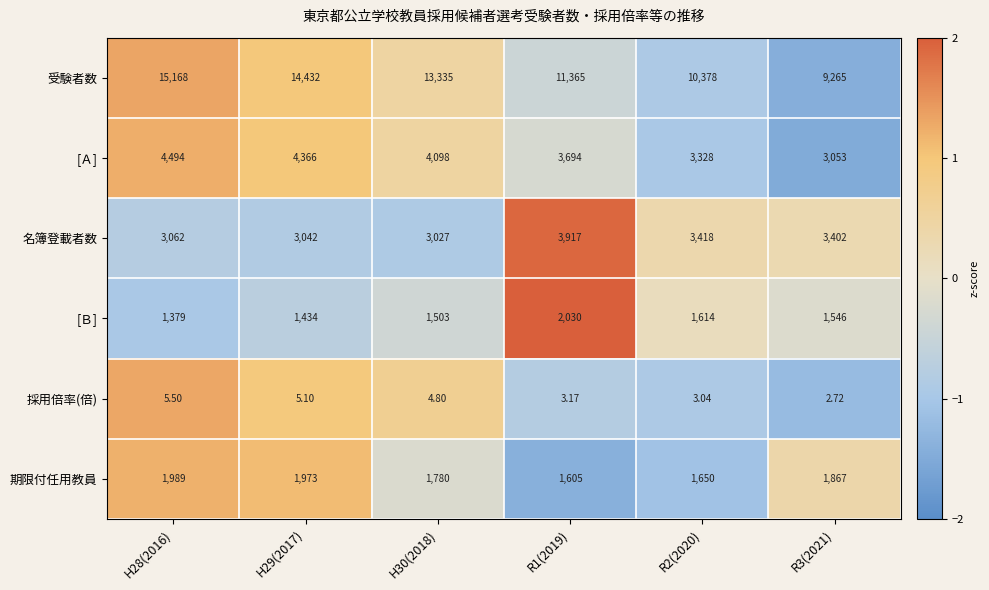

Which series has the widest spread of values?

受験者数